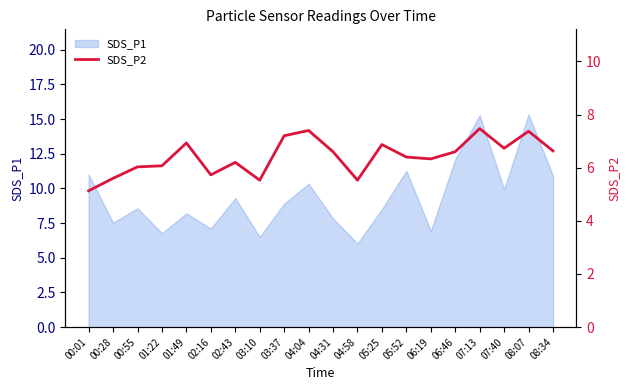

How many points are higher than both their immediate neighbors (excluding endpoints)?

6